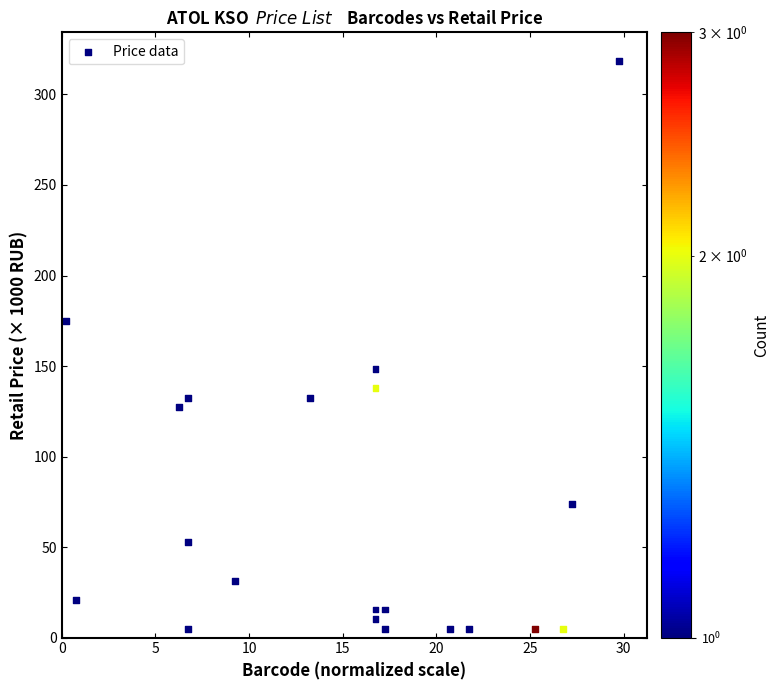

What is the range of Y values (max minus min)?

313.8